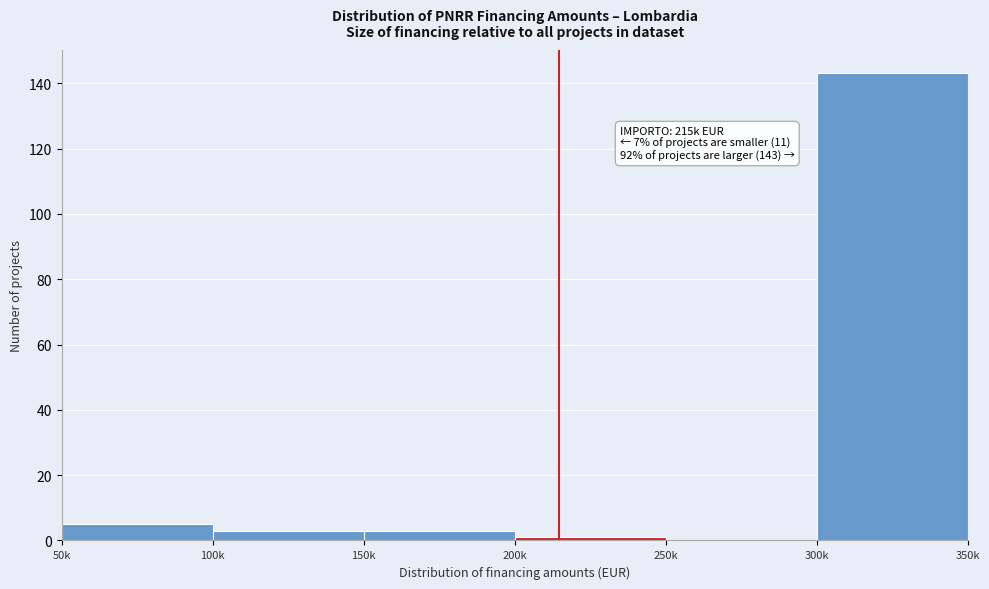

Reading right to left, what are all the values shown in this chart?

300k=143	250k=0	200k=1	150k=3	100k=3	50k=5